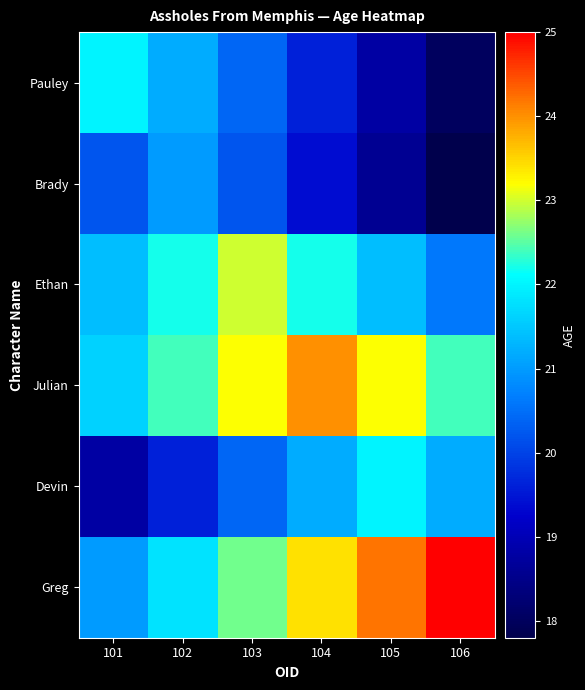

Reading left to right, what are all the values shown in this chart?

Pauley: 101=22.0	102=21.2	103=20.4	104=19.6	105=18.8	106=18.0
Brady: 101=20.2	102=21.0	103=20.2	104=19.4	105=18.6	106=17.8
Ethan: 101=21.4	102=22.2	103=23.0	104=22.2	105=21.4	106=20.6
Julian: 101=21.6	102=22.4	103=23.2	104=24.0	105=23.2	106=22.4
Devin: 101=18.8	102=19.6	103=20.4	104=21.2	105=22.0	106=21.2
Greg: 101=21.0	102=21.8	103=22.6	104=23.4	105=24.2	106=25.0